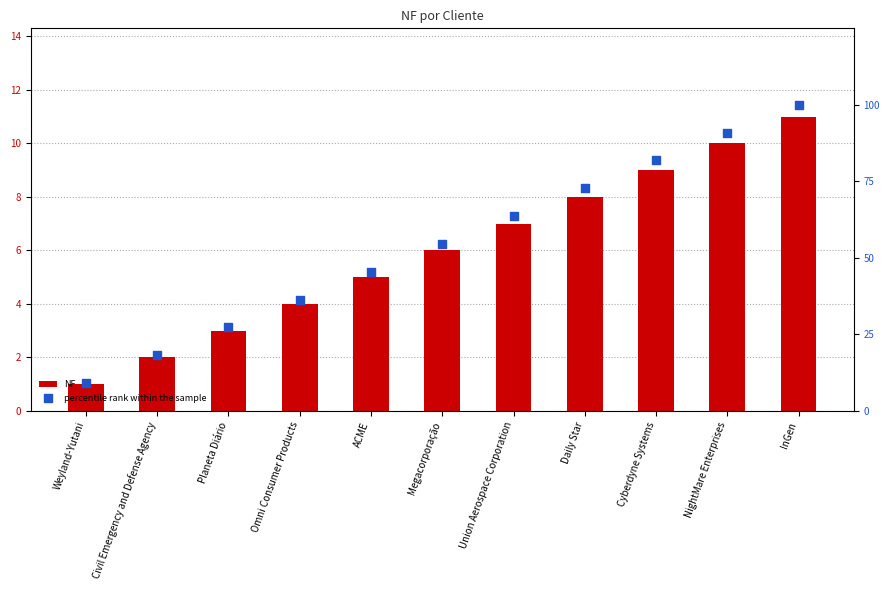

Is the value of percentile rank within the sample at Planeta Diário greater than the value of NF at NightMare Enterprises?

Yes